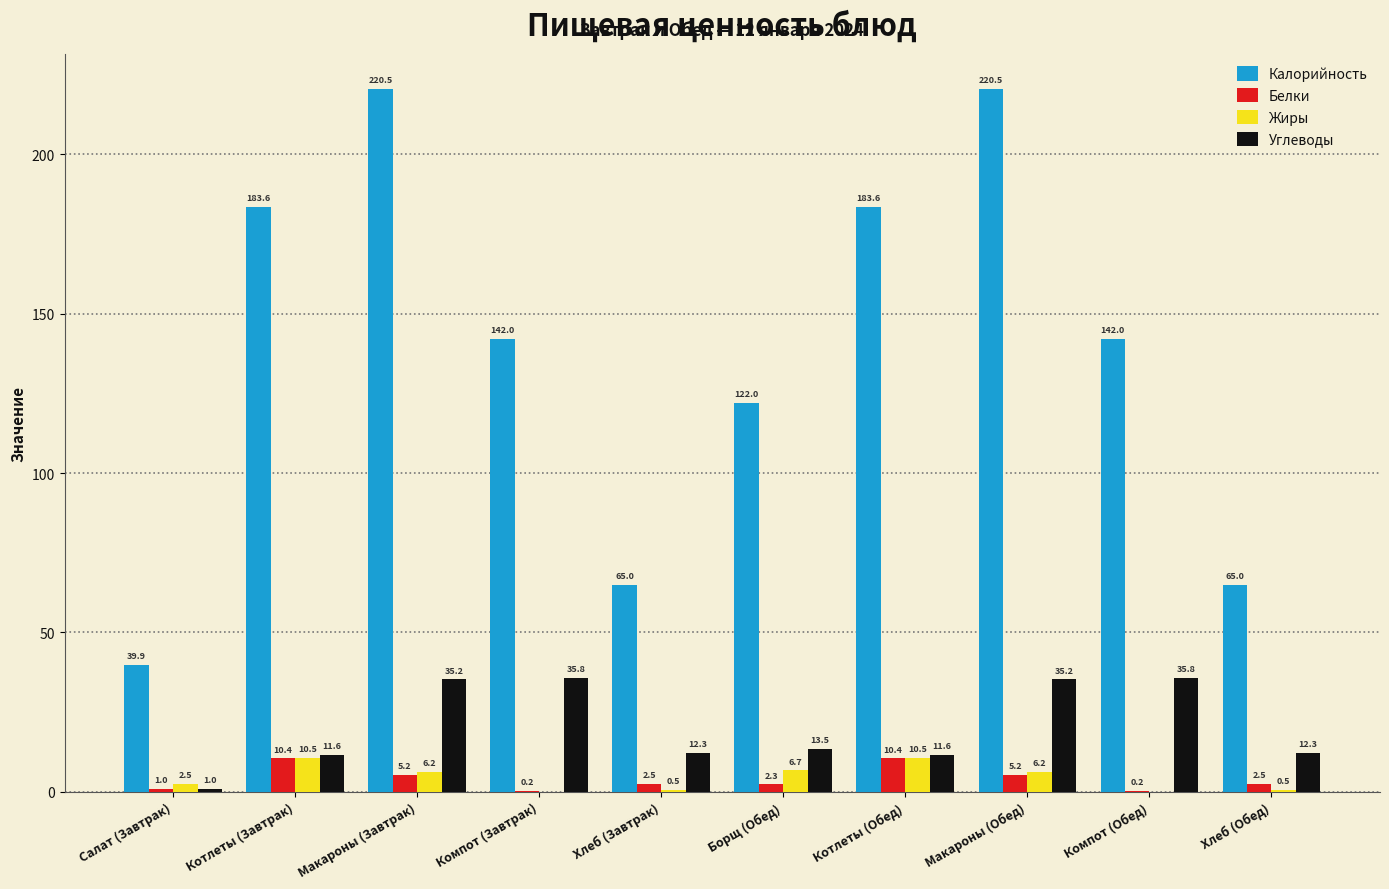

Is it true that Калорийность equals 183.6 at Котлеты (Завтрак)?

True